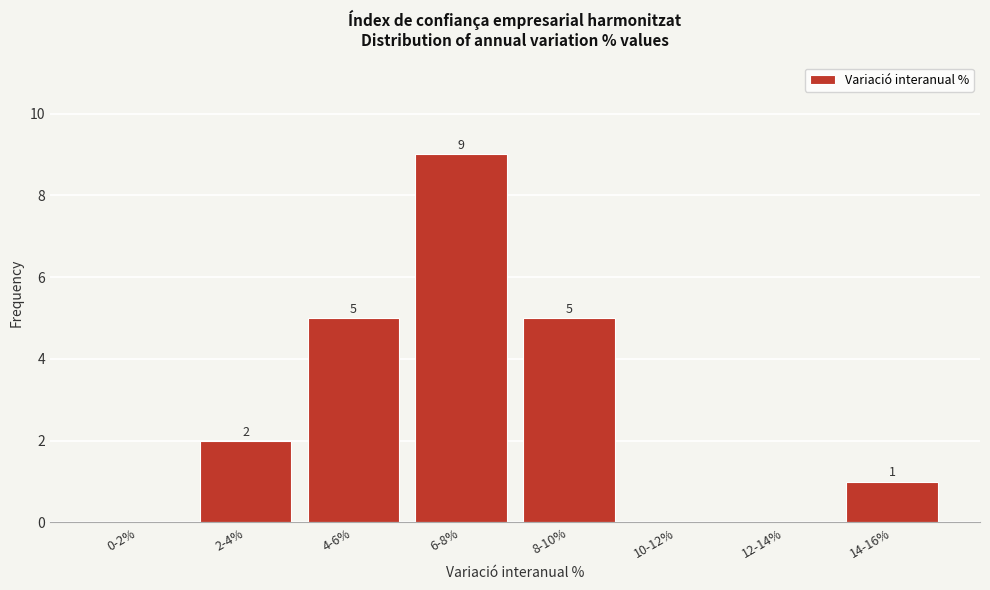

Reading right to left, extract all data points from this chart.

14-16%=1	12-14%=0	10-12%=0	8-10%=5	6-8%=9	4-6%=5	2-4%=2	0-2%=0